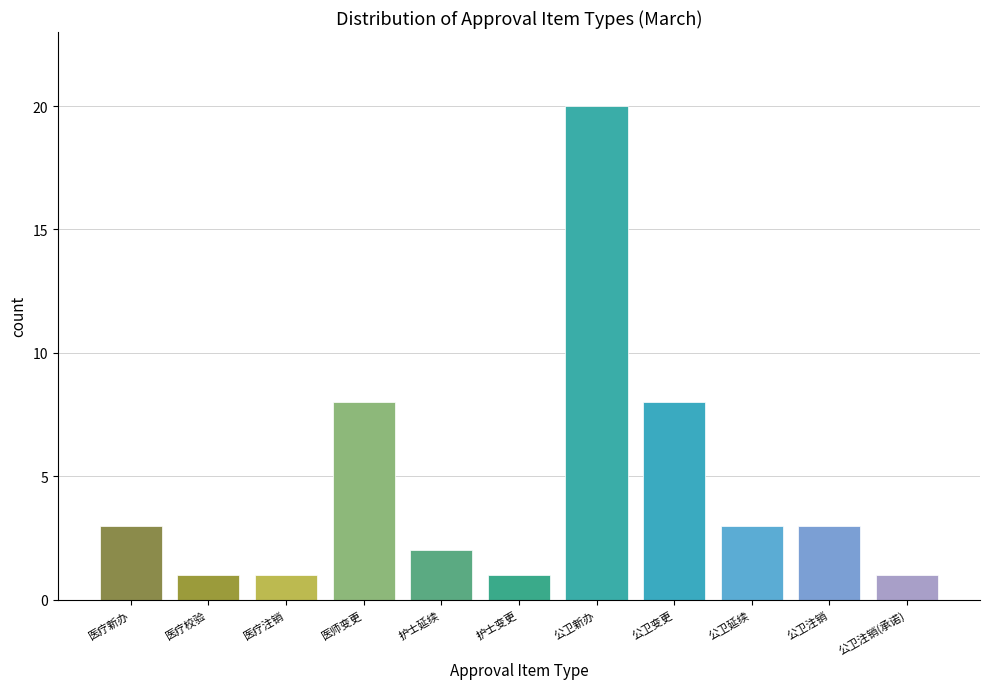

Reading left to right, list all the values displayed in this chart.

3	1	1	8	2	1	20	8	3	3	1